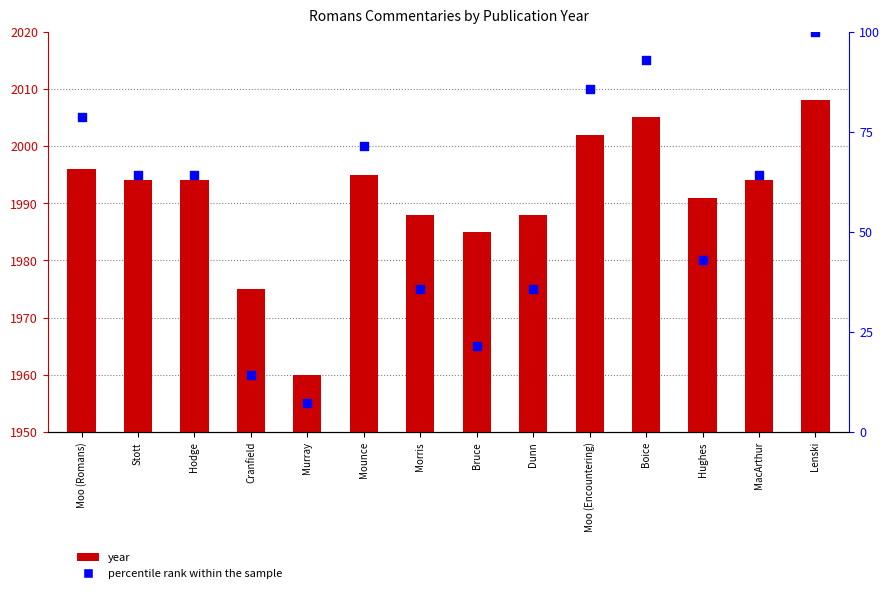

Which series contains the highest Y value?

year